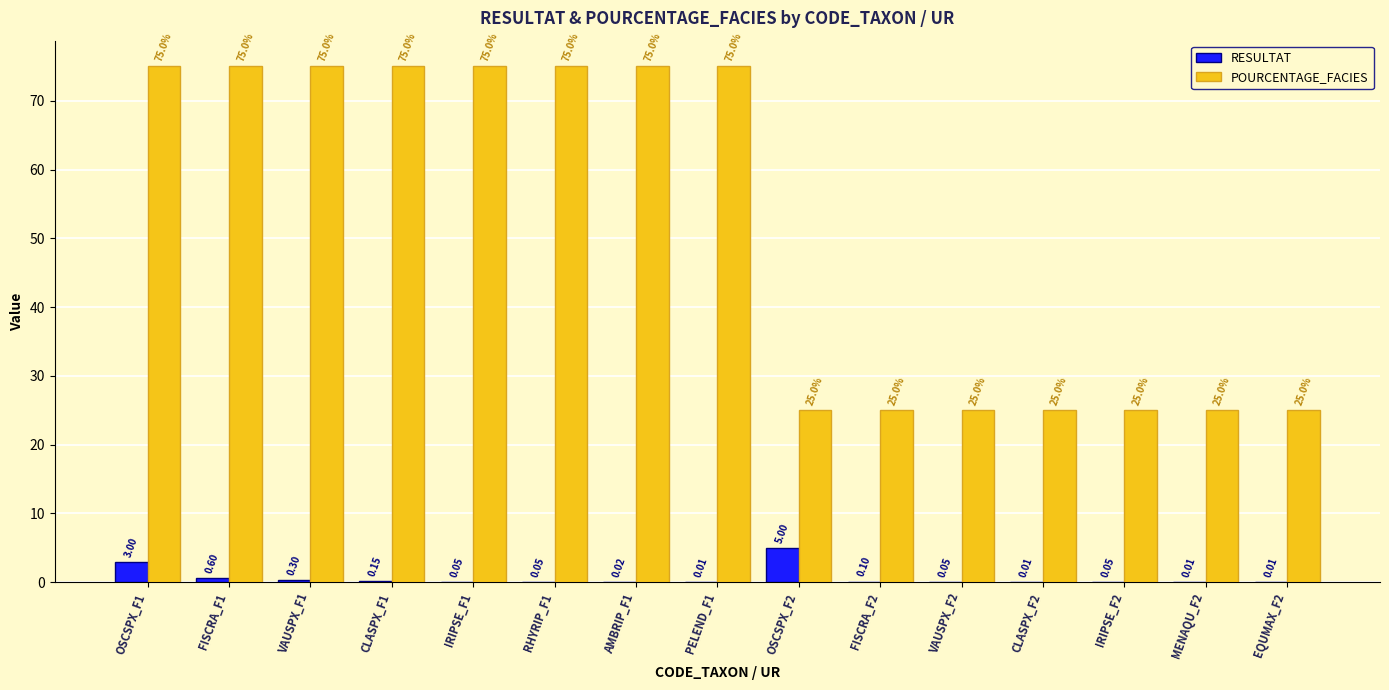

Is the value of POURCENTAGE_FACIES at OSCSPX_F1 greater than the value of RESULTAT at OSCSPX_F1?

Yes